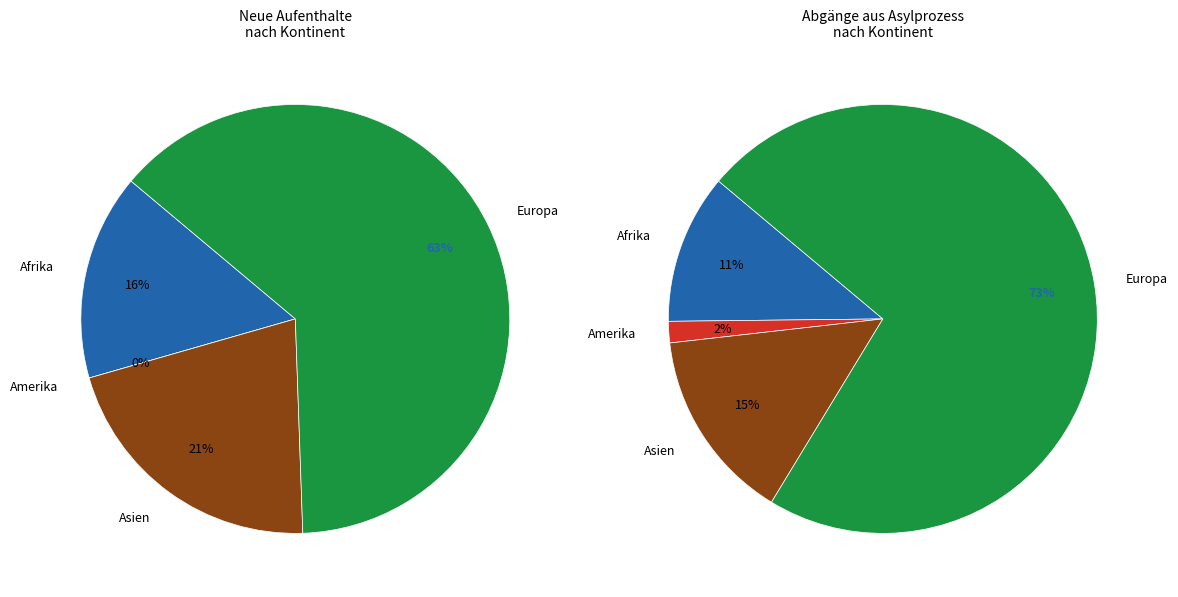

To the nearest percent, what percentage of the pie is Europa?

63%